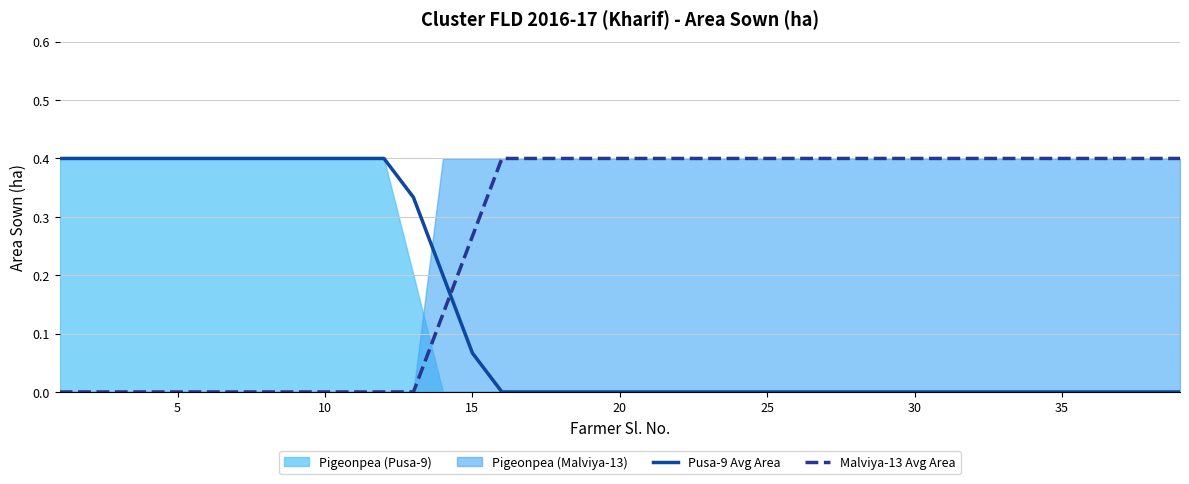

The value of Pusa-9 Avg Area at 20 is 0.2. True or false?

False